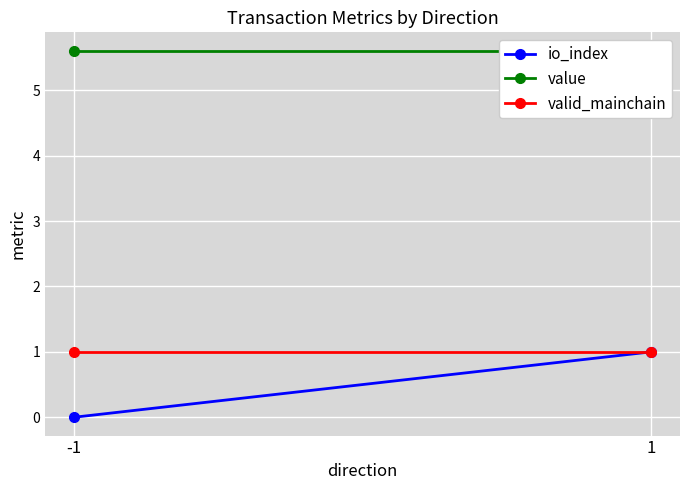

Reading right to left, list all the values displayed in this chart.

io_index: 1.0	0.0
value: 5.6	5.6
valid_mainchain: 1.0	1.0